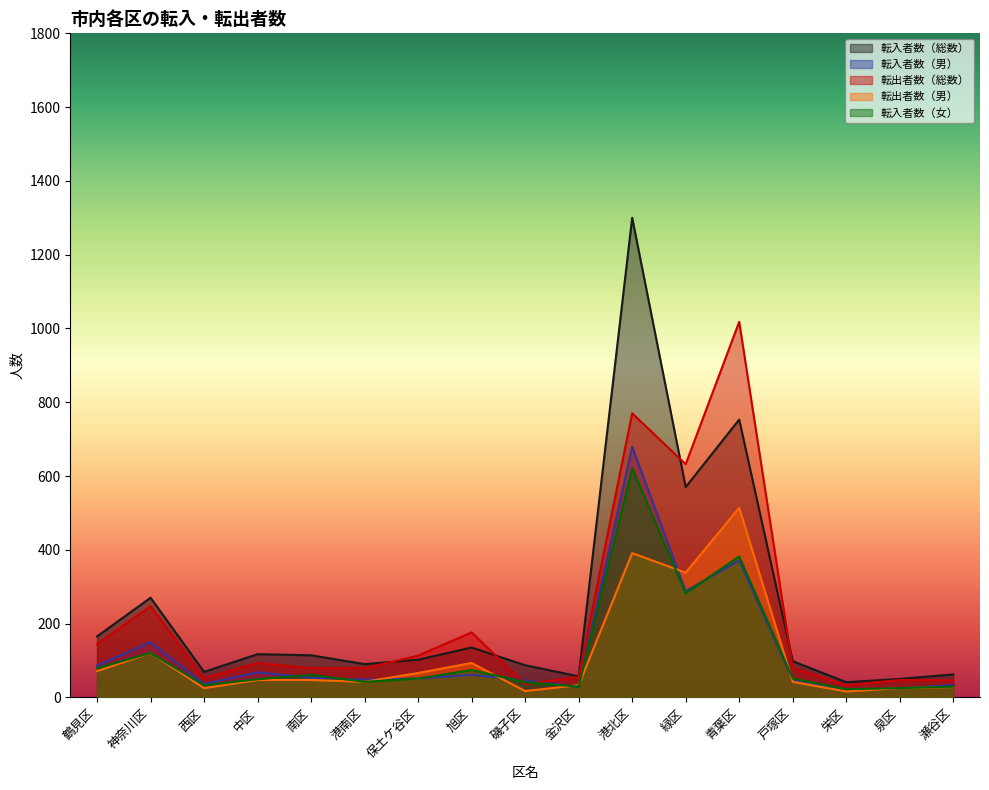

Which series changed the most between 西区 and 青葉区?

転出者数（総数）